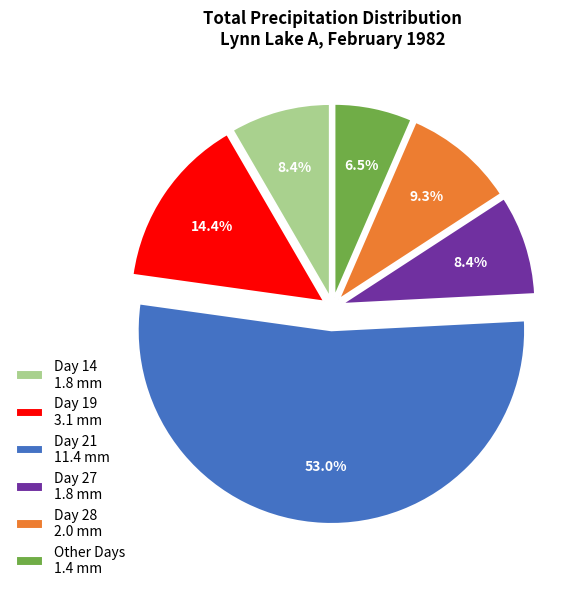

To the nearest percent, what is the average slice percentage?

17%